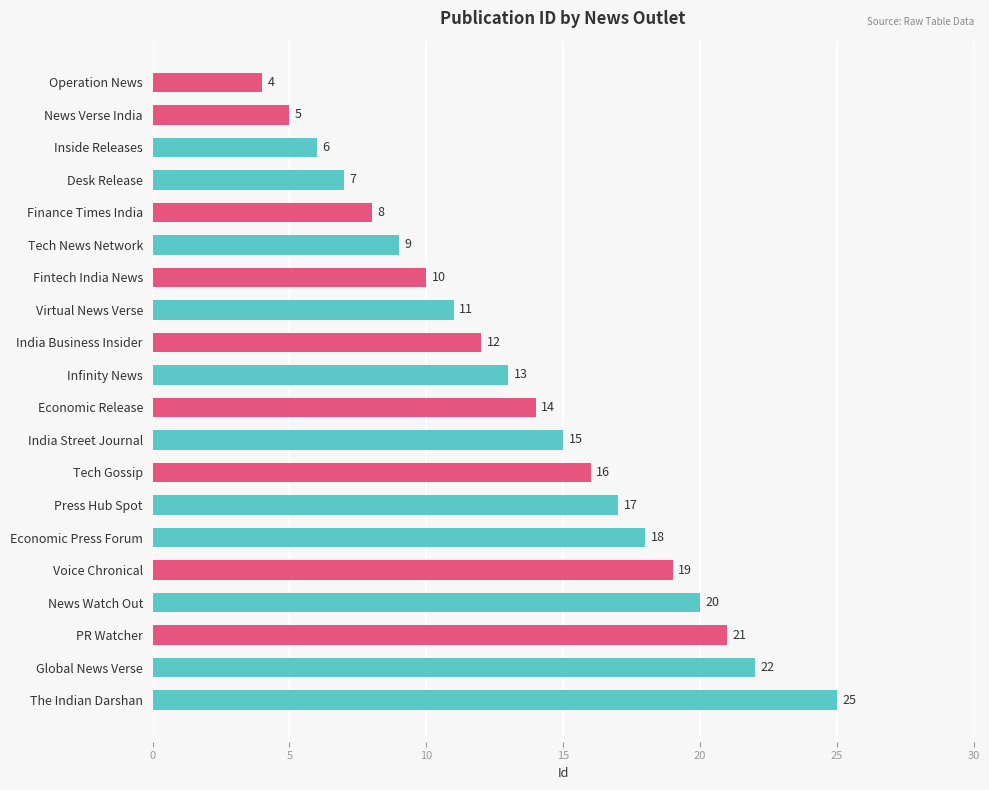

Does the chart contain stacked bars?

No